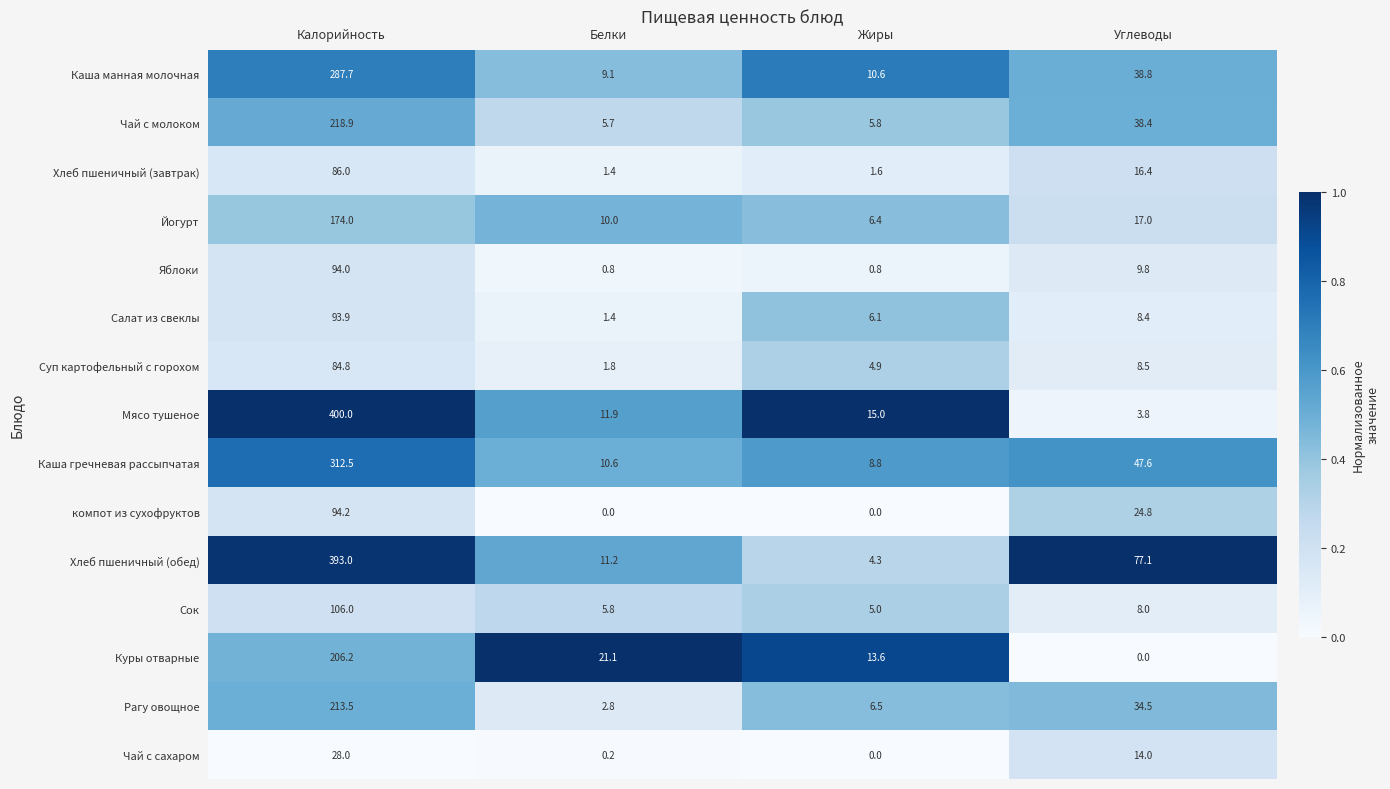

Where is Чай с сахаром nearest to the value 14?

Углеводы